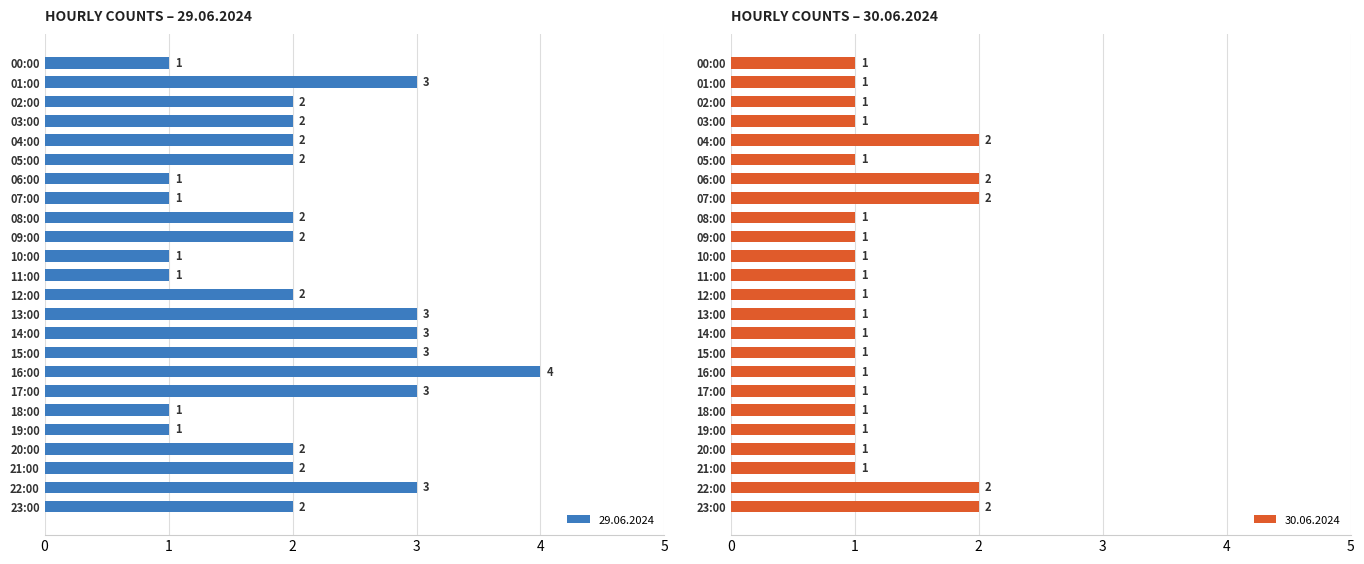

What is the sum of the 30.06.2024 values at 17:00 and 14:00?

2